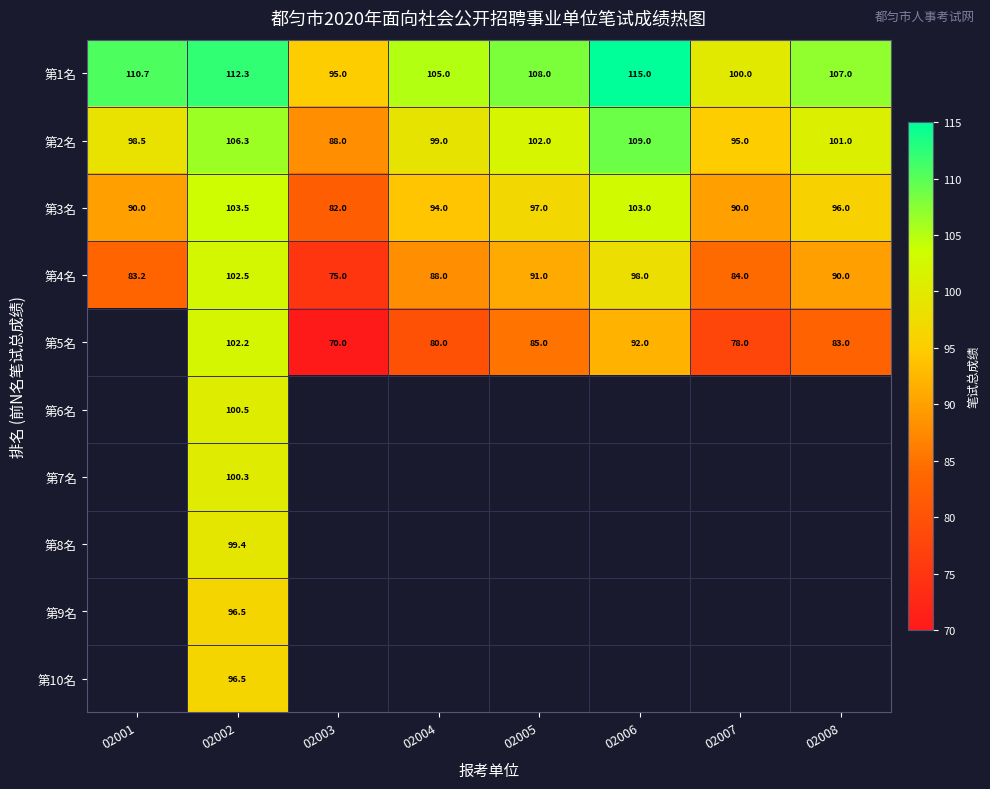

Between 02004 and 02002, which is larger?

02002